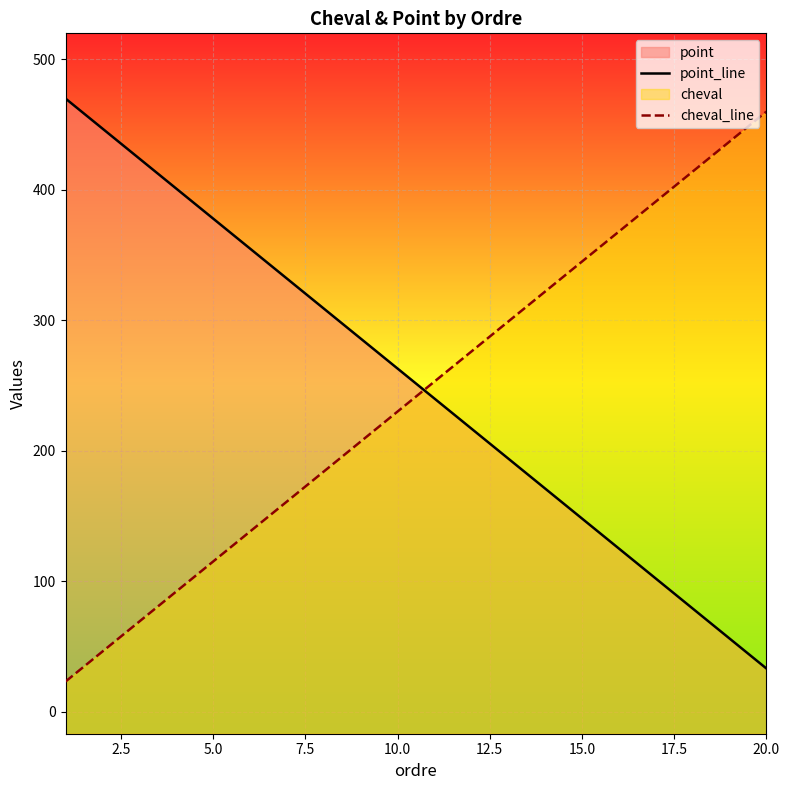

Is the value of point_line at 7.5 greater than the value of cheval_line at 9?

Yes